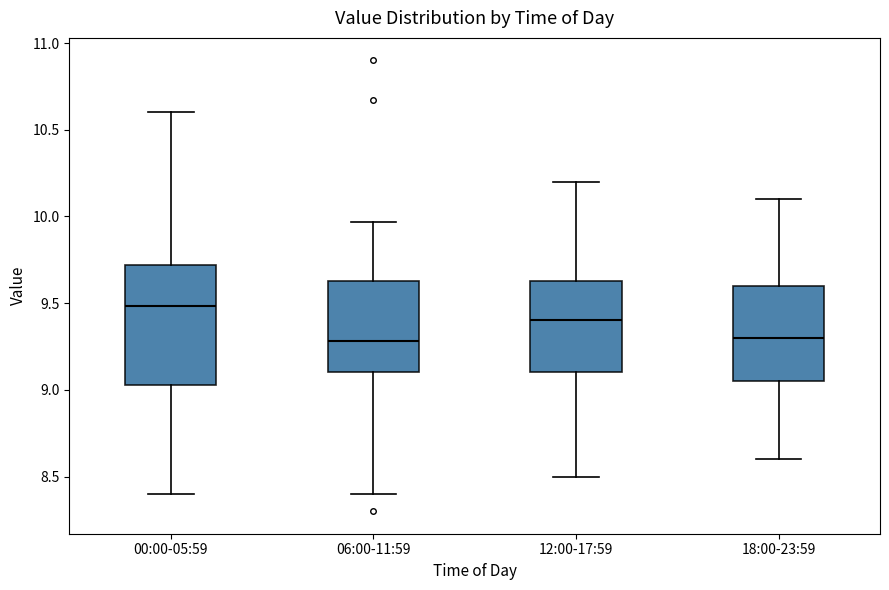

Reading left to right, read every box against the y-axis: the position of its median line, the range the box covers, and the ends of its whiskers. The values are not printed on the chart, so give them approximately, as read against the axis.

00:00-05:59: median 9.50, box 9.05 to 9.70, whiskers 8.40 to 10.60
06:00-11:59: median 9.30, box 9.10 to 9.65, whiskers 8.40 to 9.95
12:00-17:59: median 9.40, box 9.10 to 9.65, whiskers 8.50 to 10.20
18:00-23:59: median 9.30, box 9.05 to 9.60, whiskers 8.60 to 10.10